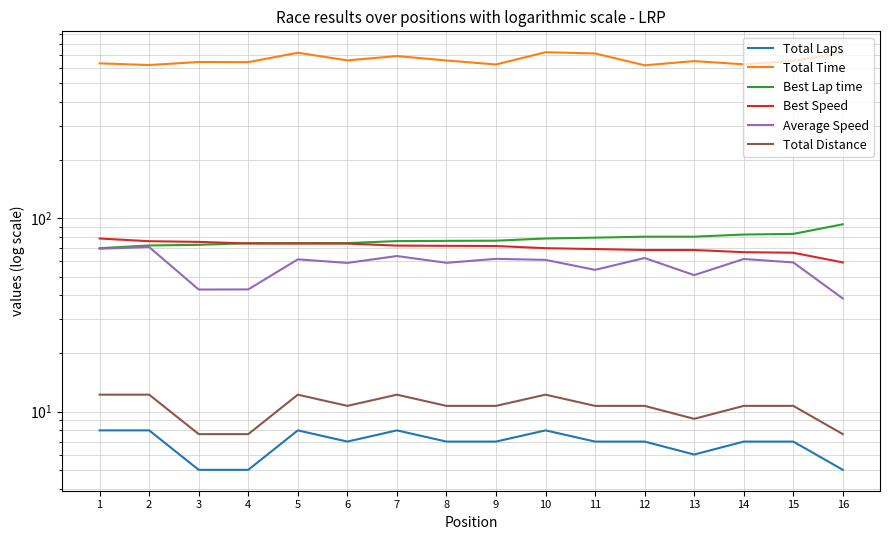

True or false: Best Lap time has more than 2 points higher than both neighbors.

False